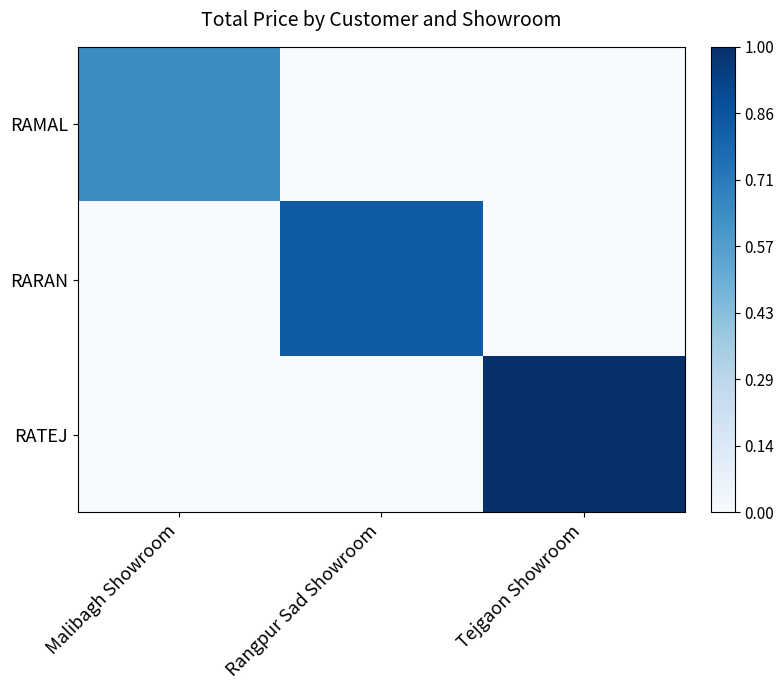

Reading right to left, transcribe all the data shown in this chart.

RAMAL: Tejgaon Showroom=0.0	Rangpur Sad Showroom=0.0	Malibagh Showroom=0.6
RARAN: Tejgaon Showroom=0.0	Rangpur Sad Showroom=0.8	Malibagh Showroom=0.0
RATEJ: Tejgaon Showroom=1.0	Rangpur Sad Showroom=0.0	Malibagh Showroom=0.0